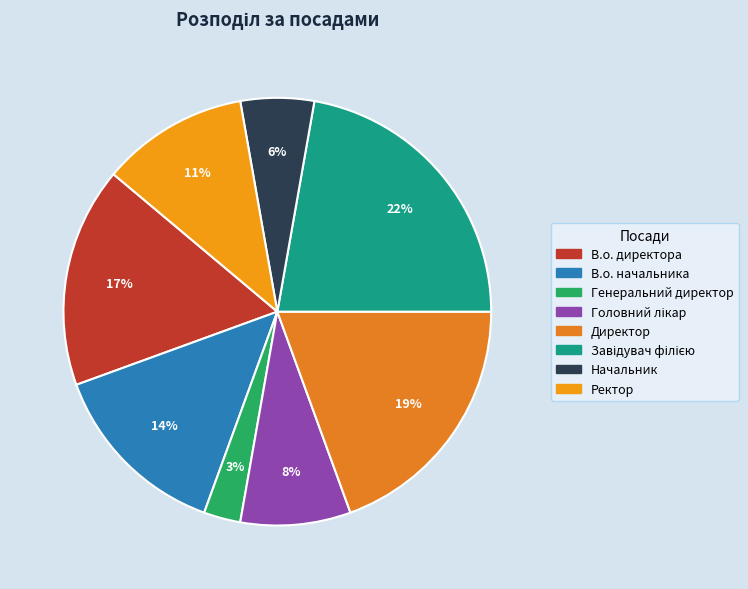

To the nearest percent, what is the difference between the Директор and Ректор slice percentages?

8%